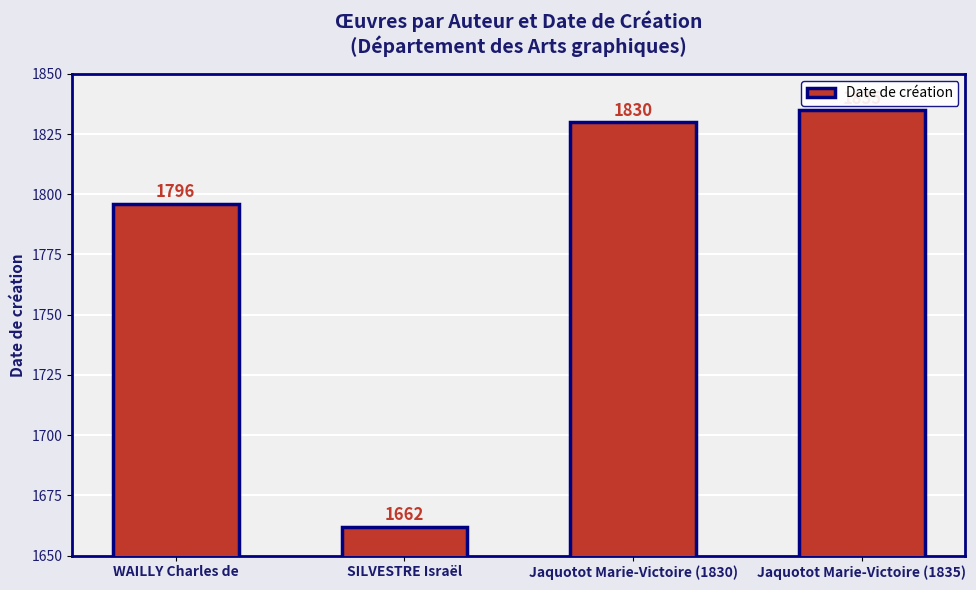

What is the value of the 3rd bar from the left?

1830